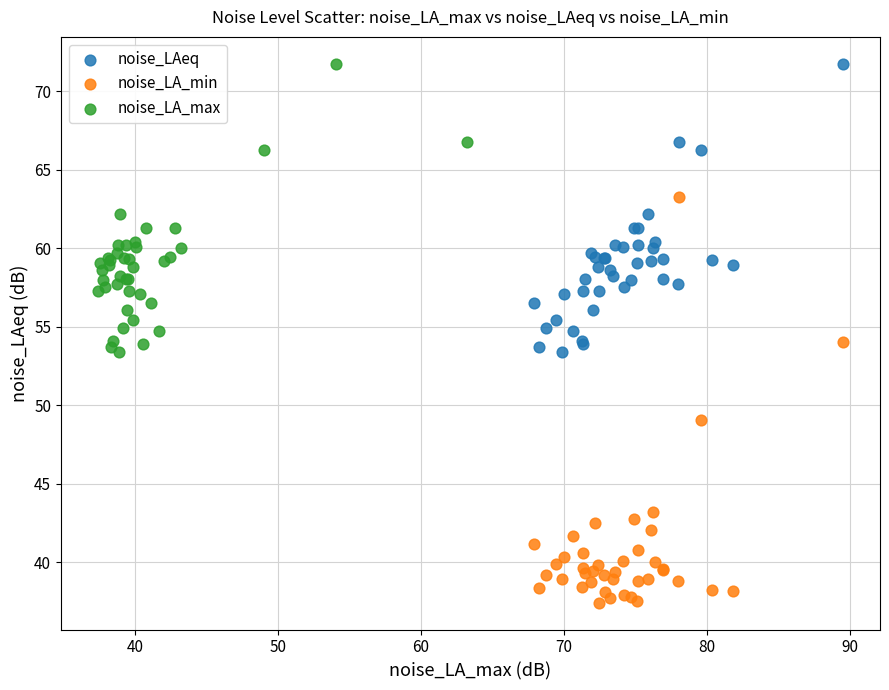

Which series contains the lowest Y value?

noise_LA_min